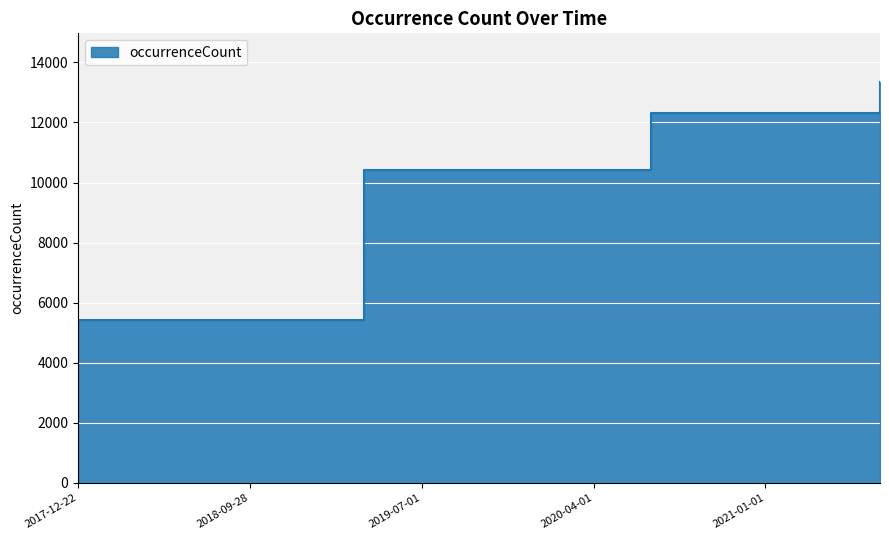

What is the ratio of the value at 2019-10-09 to the value at 2019-07-01?

1.0